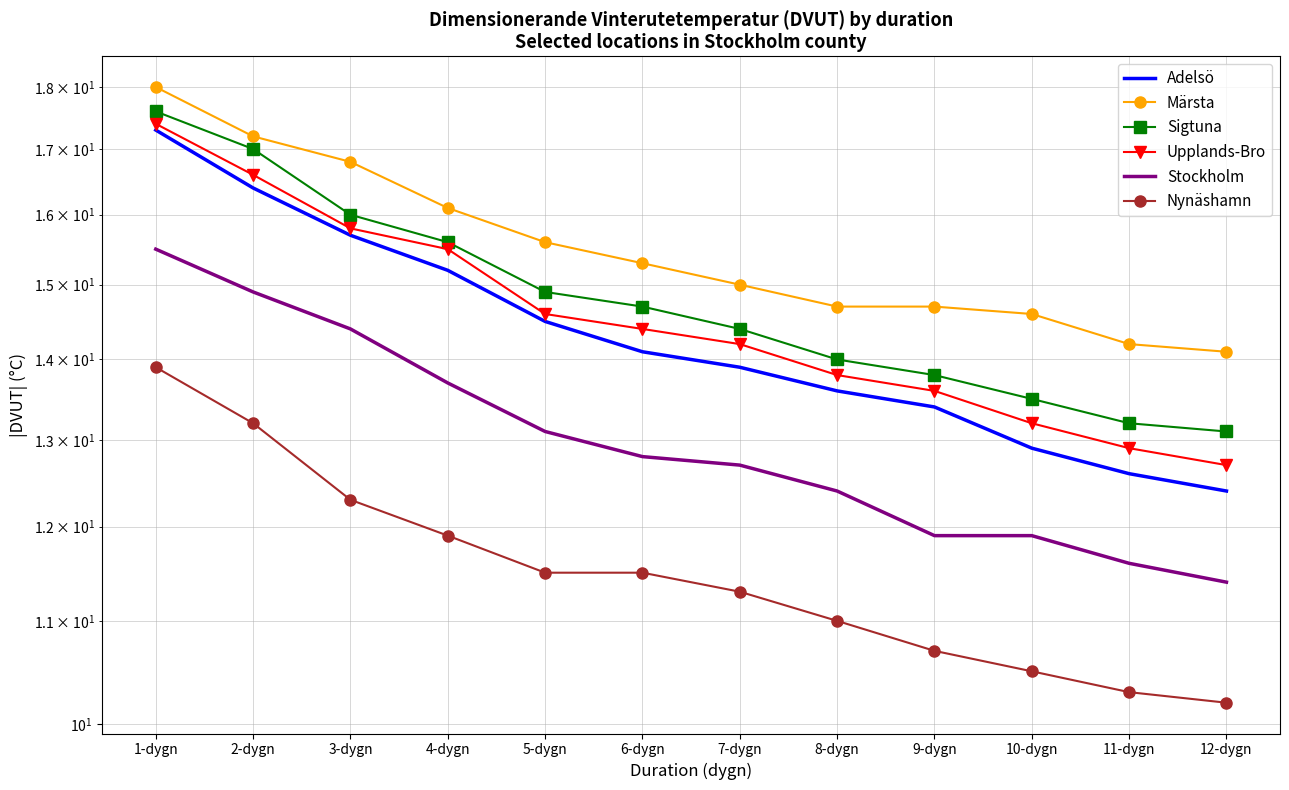

True or false: Adelsö has more than 0 points higher than both neighbors.

False